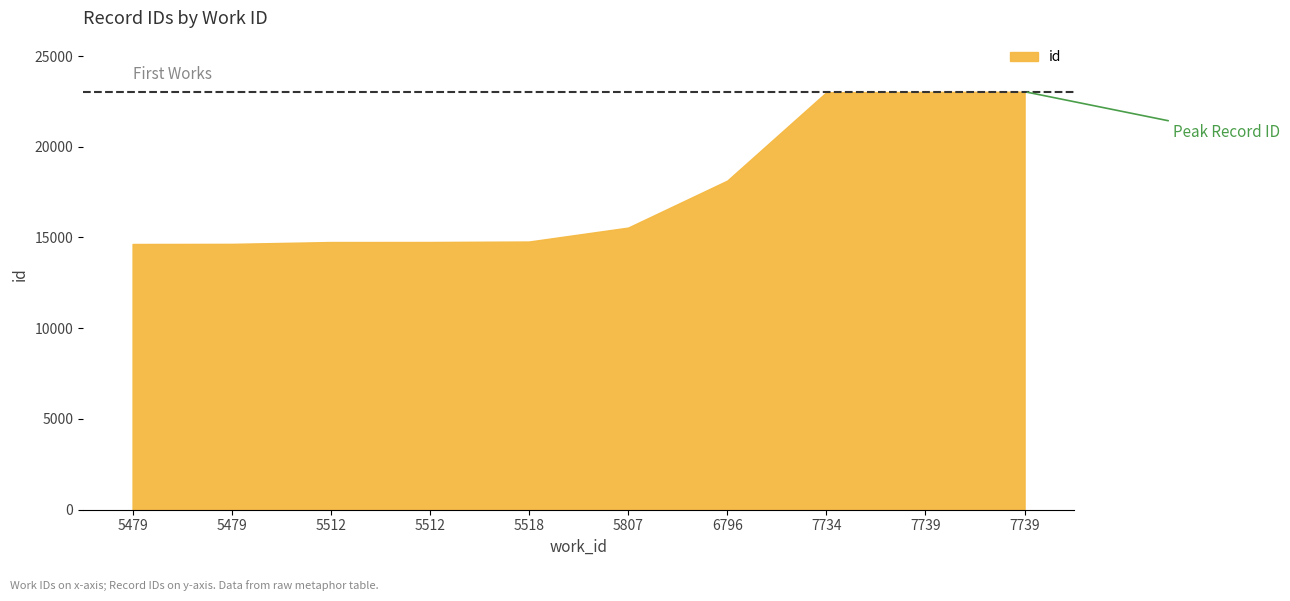

True or false: the data has more than 2 interior local peaks.

False